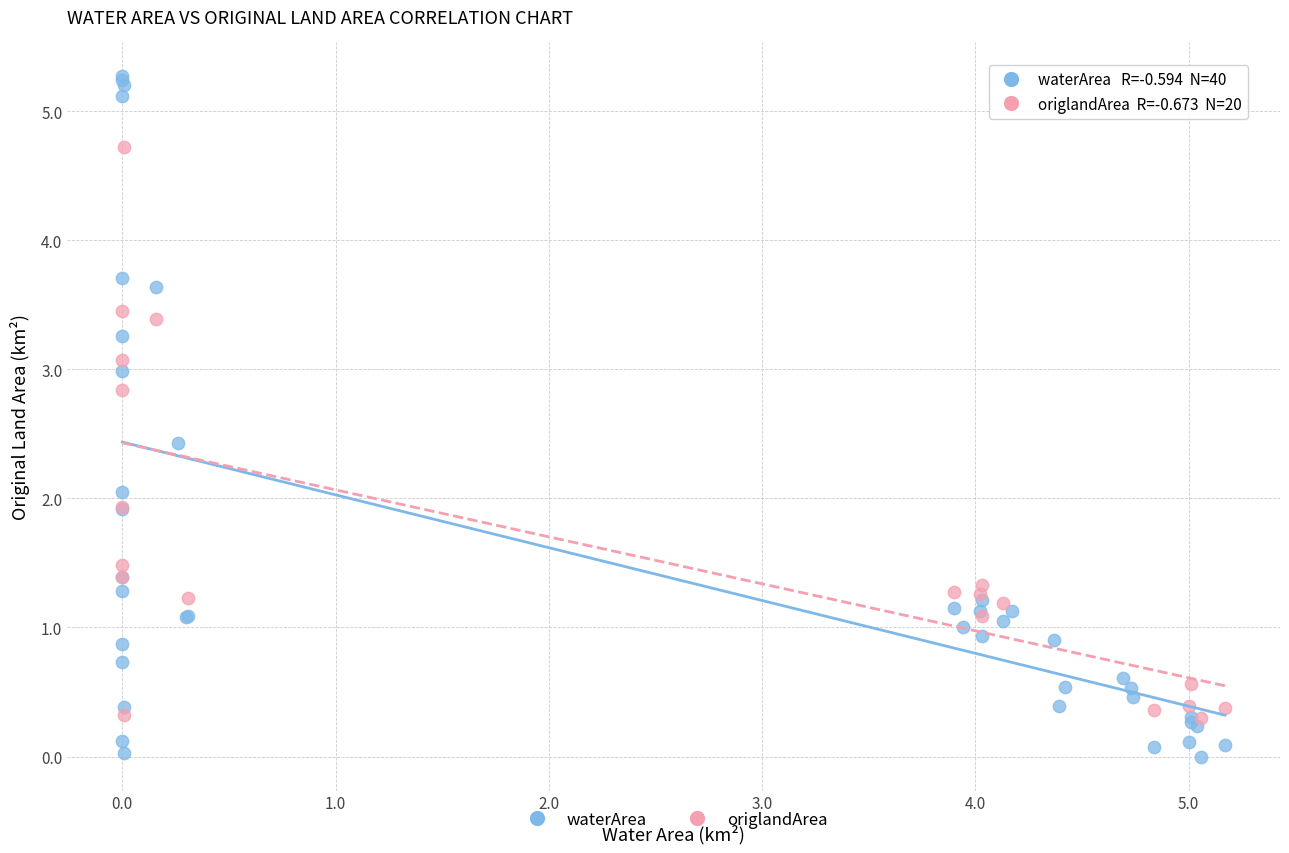

Which series has the largest Y range (max minus min)?

waterArea